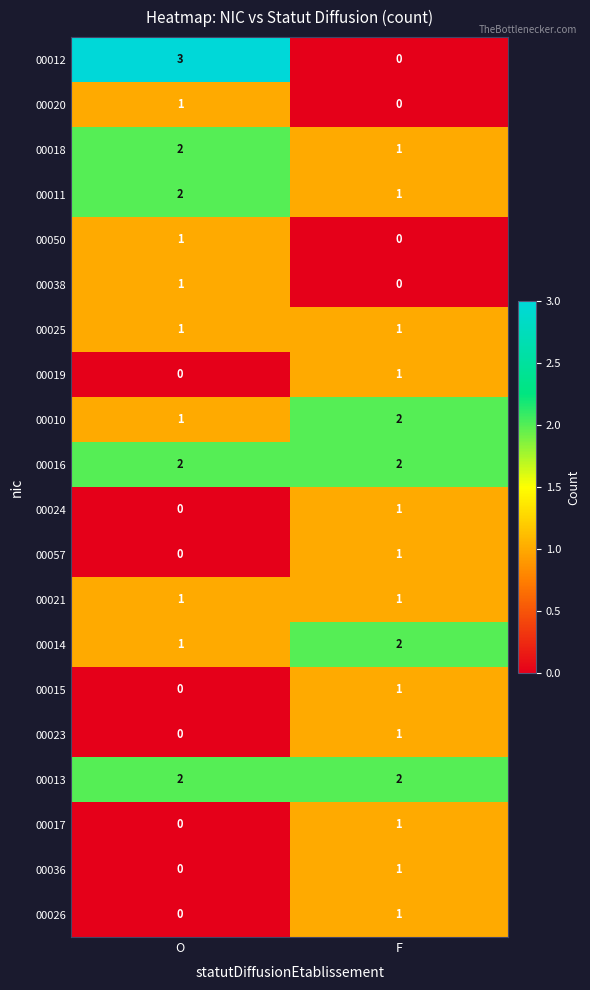

What is the greatest value displayed?

3